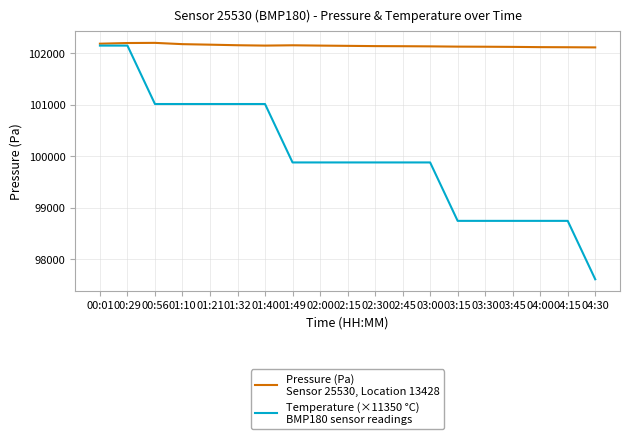

What is the greatest value displayed?

102203.0